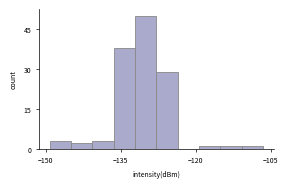

Around what value on the x-axis is the tallest bar? Give the approximate position of its centre, as read against the axis.

-130